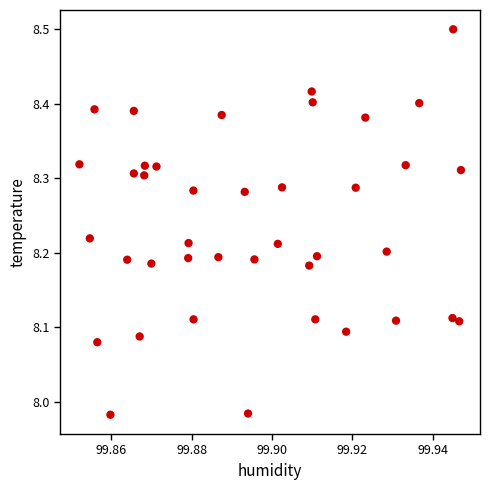

What is the range of Y values (max minus min)?

0.5